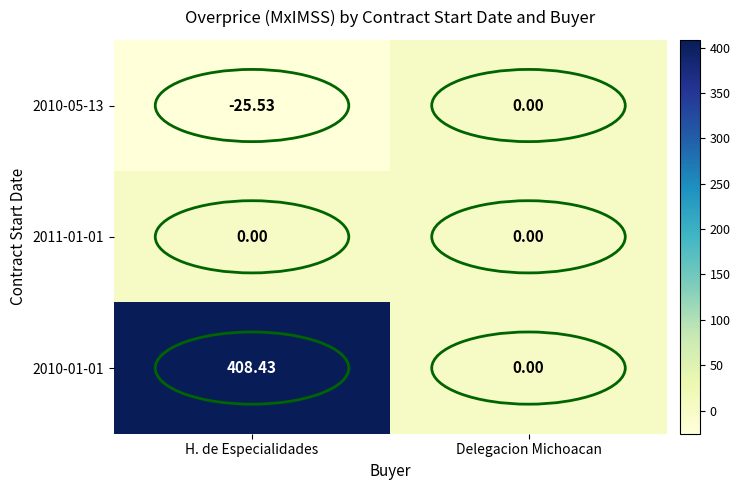

Which label corresponds to the largest value in the chart?

H. de Especialidades